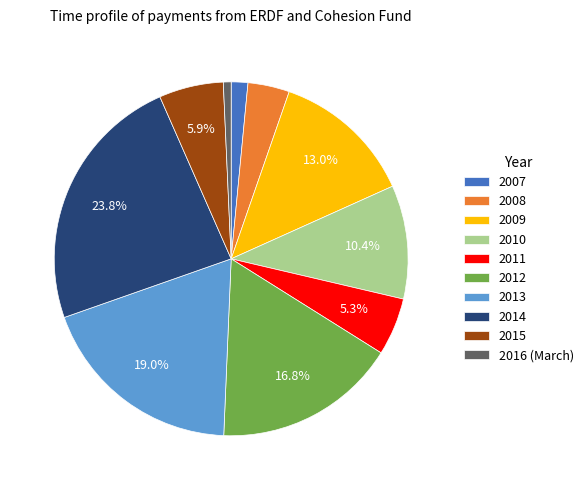

What percentage is NOT represented by 2011?

94.7%